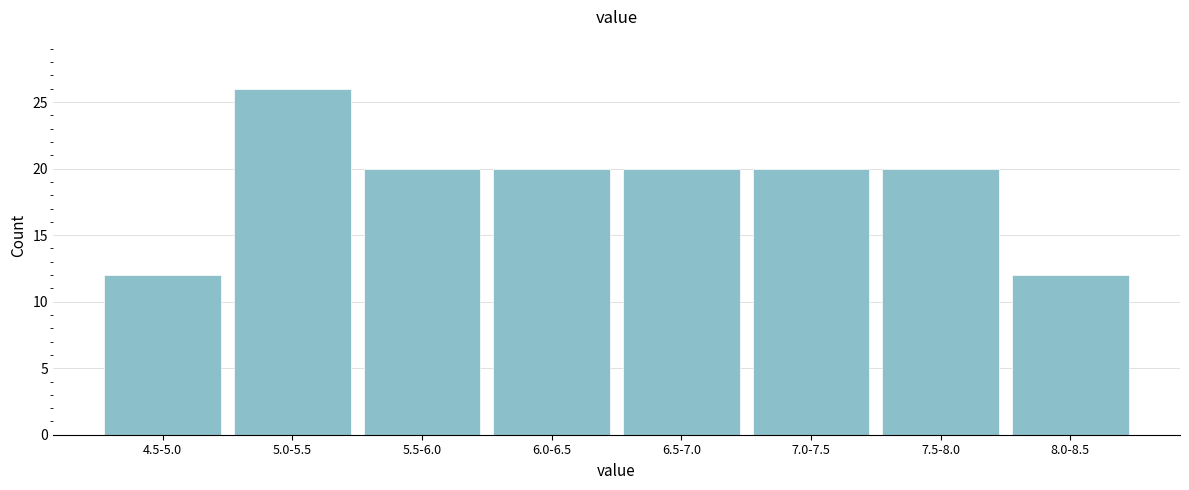

Reading right to left, what are all the values shown in this chart?

8.0-8.5=12	7.5-8.0=20	7.0-7.5=20	6.5-7.0=20	6.0-6.5=20	5.5-6.0=20	5.0-5.5=26	4.5-5.0=12